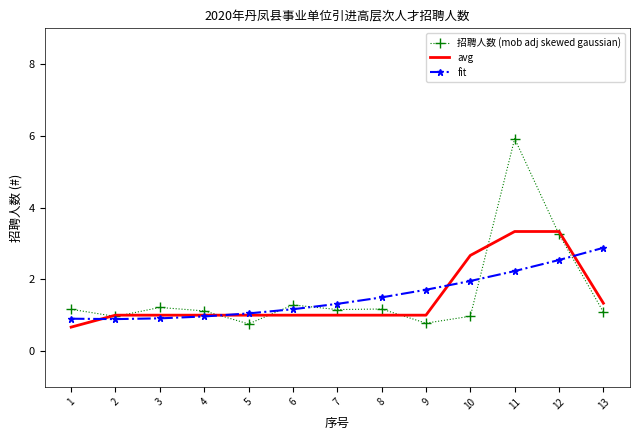

True or false: fit has a value of 2.0 at 10.

True